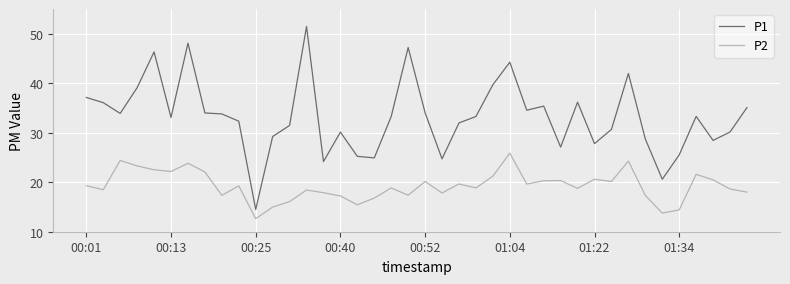

What are all the series names shown in the legend?

P1, P2